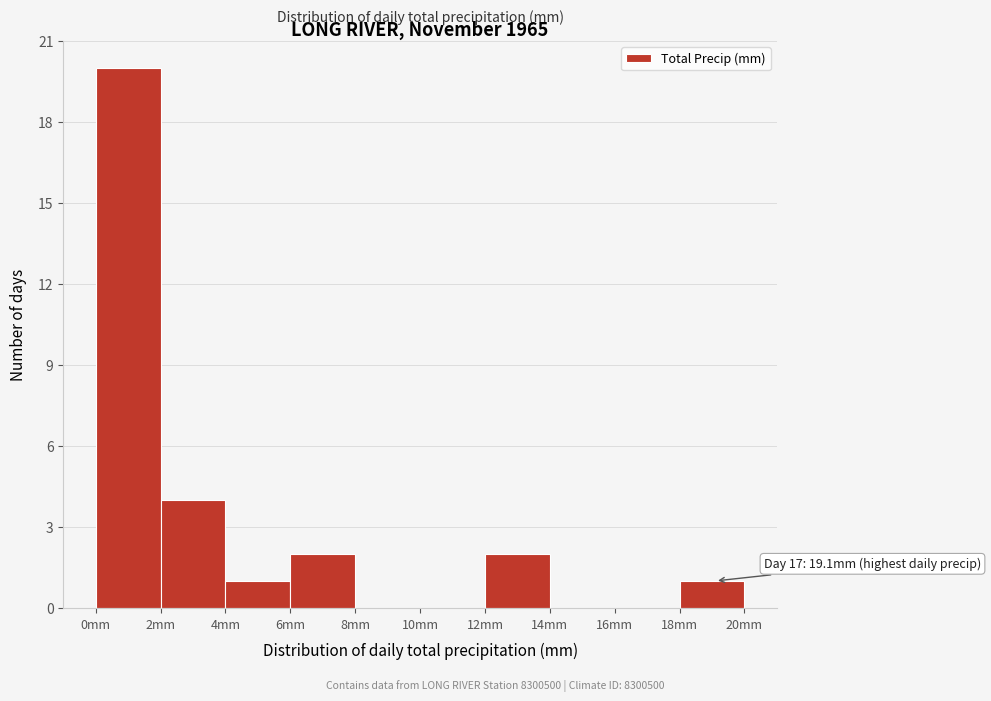

Over which range of the x-axis is the bar tallest?

0 to 2